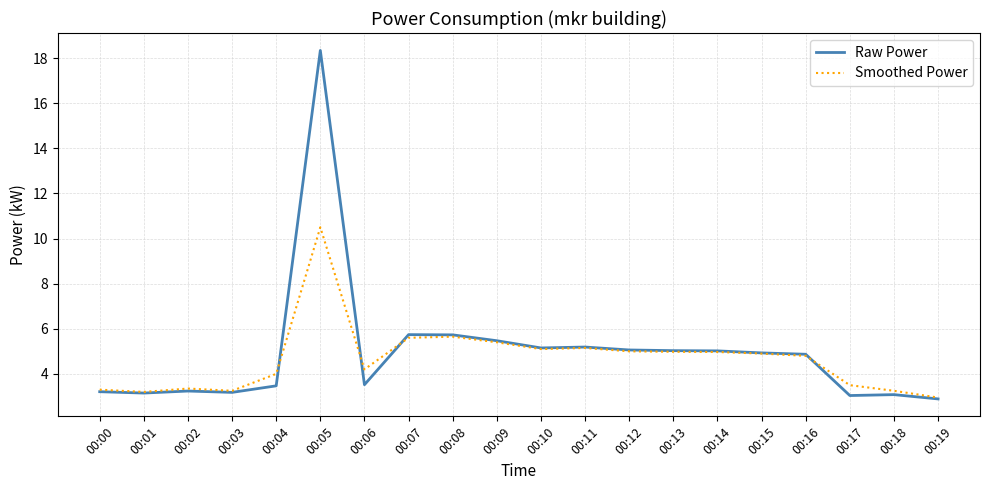

List the series in order of their peak value, highest first.

Raw Power, Smoothed Power